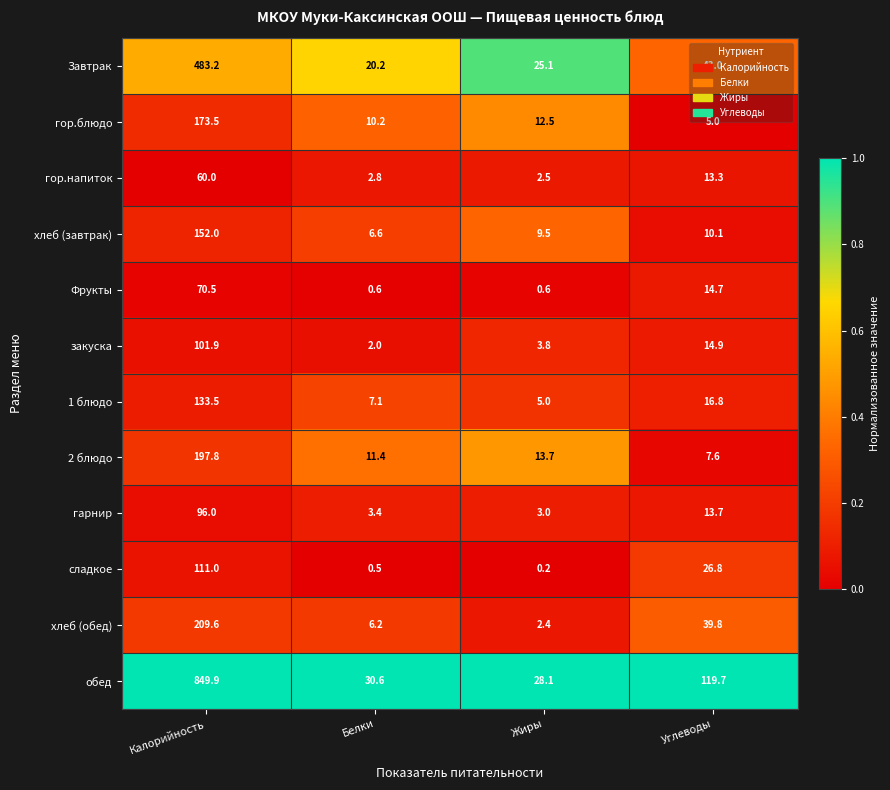

Where is Завтрак nearest to the value 251?

Углеводы